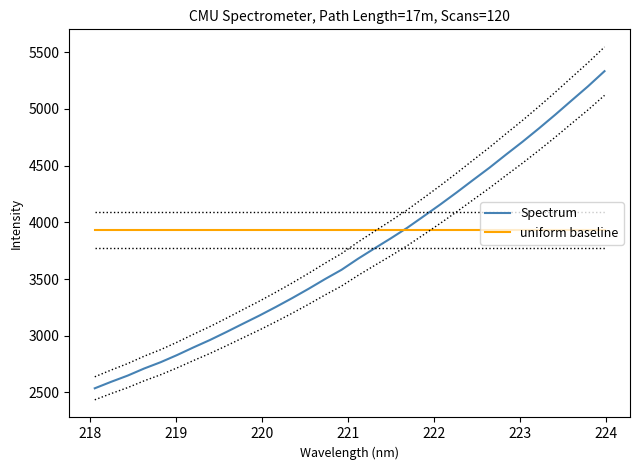

What is the maximum value for uniform baseline?

3934.8